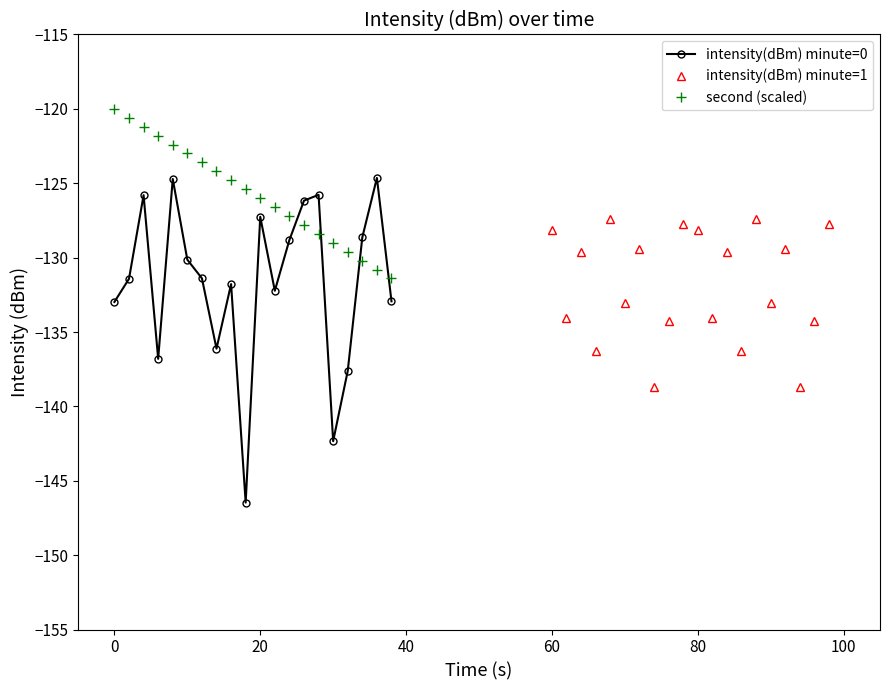

What is the minimum value for intensity(dBm) minute=0?

-146.5